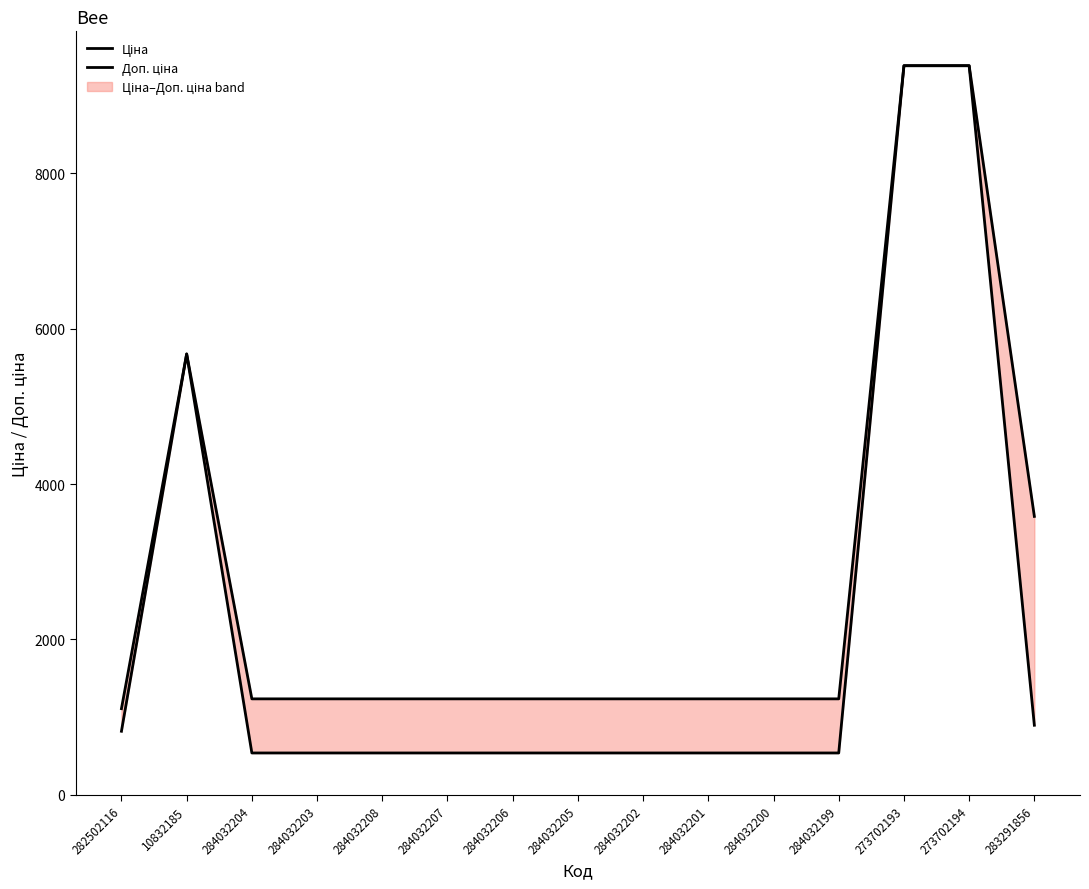

What are all the series names shown in the legend?

Ціна, Доп. ціна